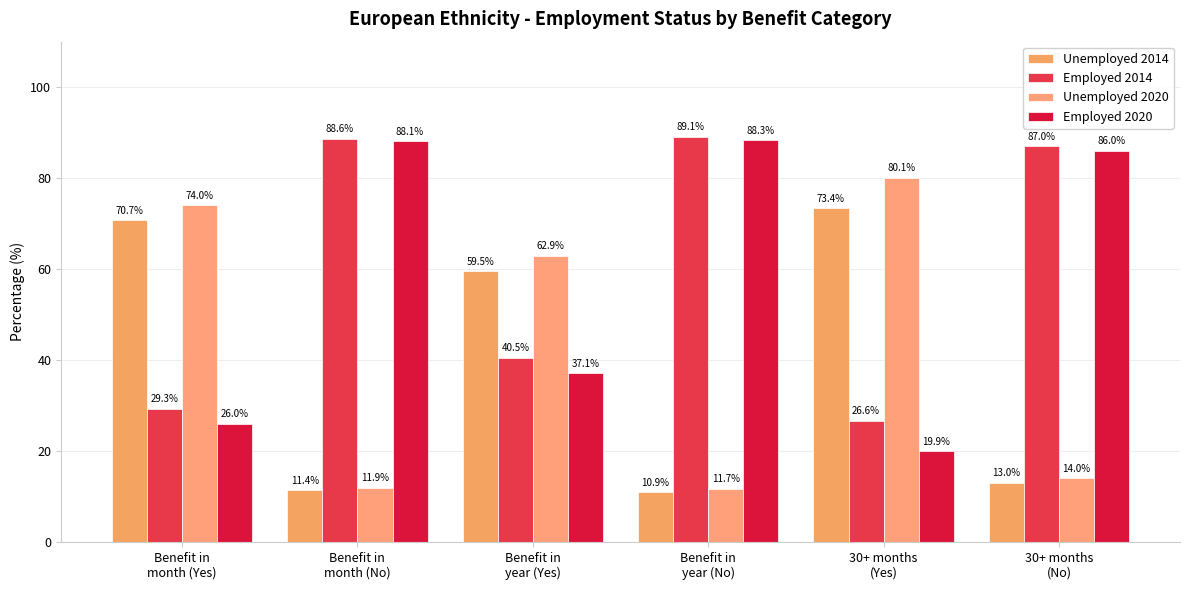

Which series has the largest range (max minus min)?

Employed 2020